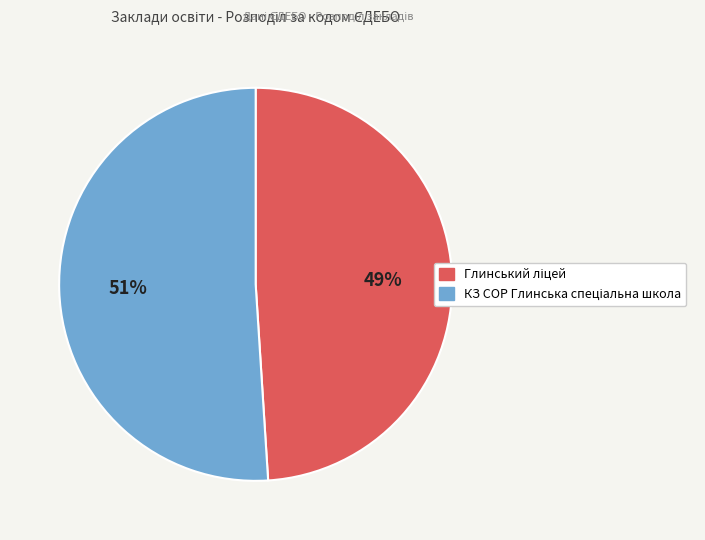

To the nearest percent, what is the difference between the largest and smallest slice percentages?

2%